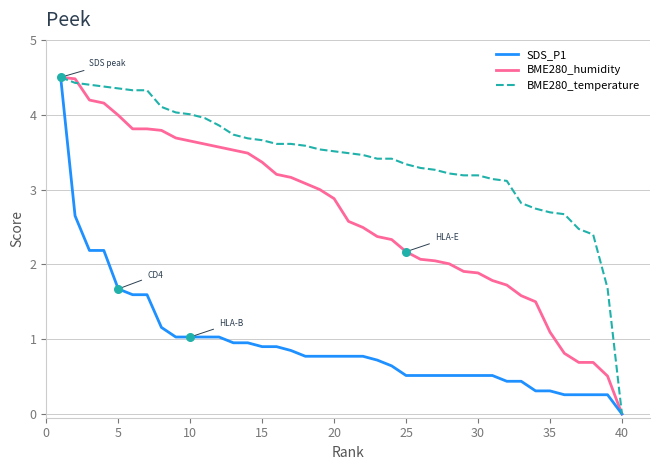

List the series in order of their overall mean, highest first.

BME280_temperature, BME280_humidity, SDS_P1